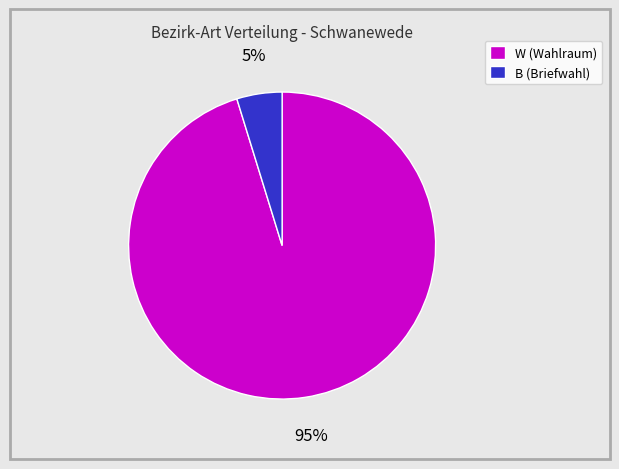

To the nearest percent, what portion does W represent?

95%